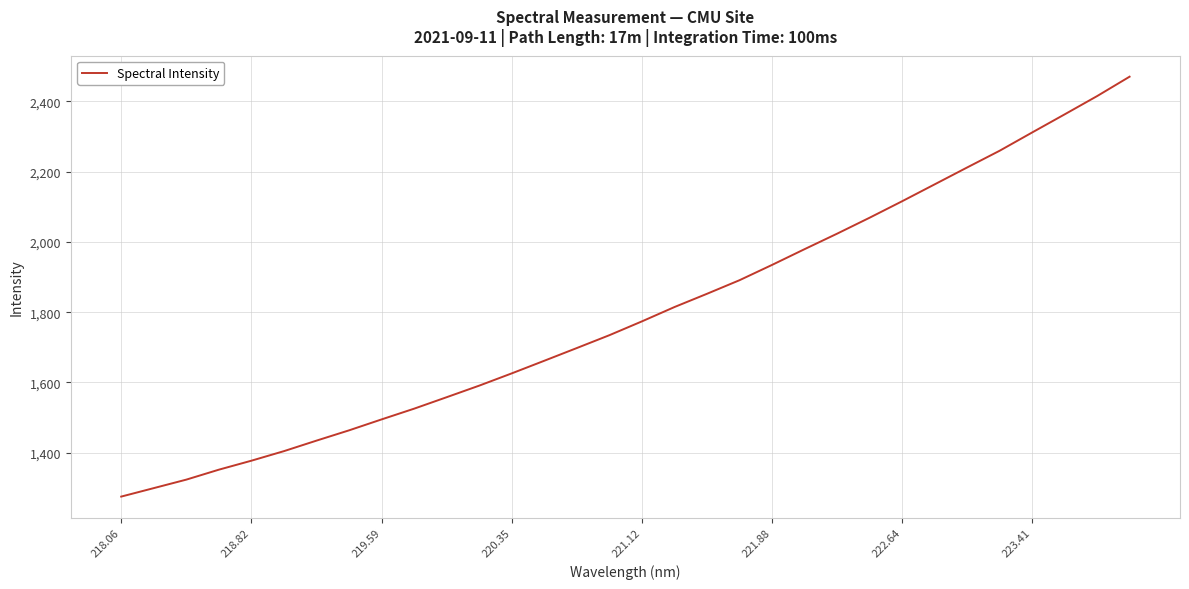

What is the smallest value displayed?

1275.0